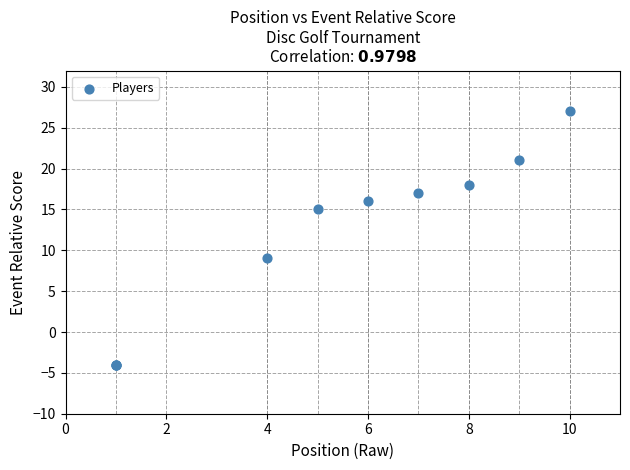

What Y value in the scatter plot is closest to 11?

9